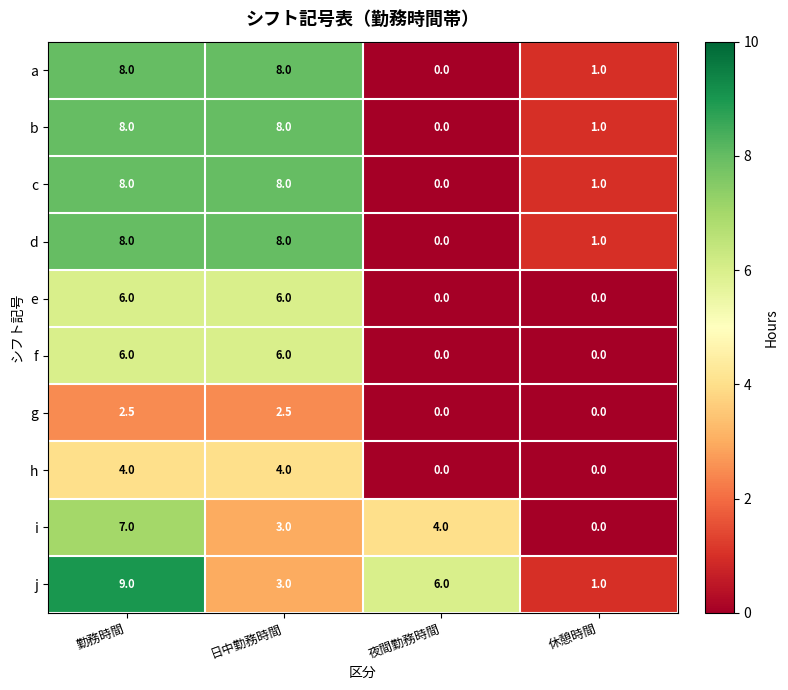

How many data points does each series have?

4